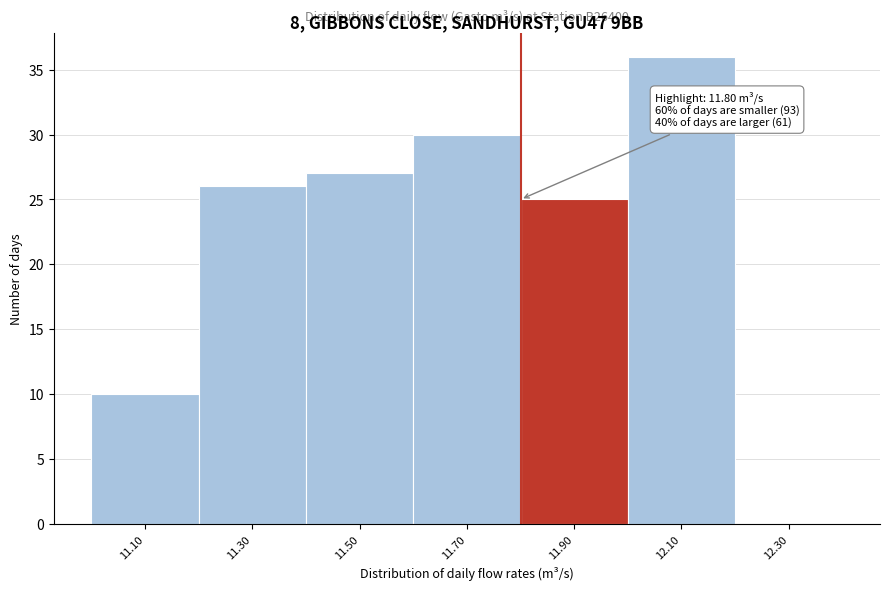

Over which range of the x-axis is the bar tallest?

12.0 to 12.2